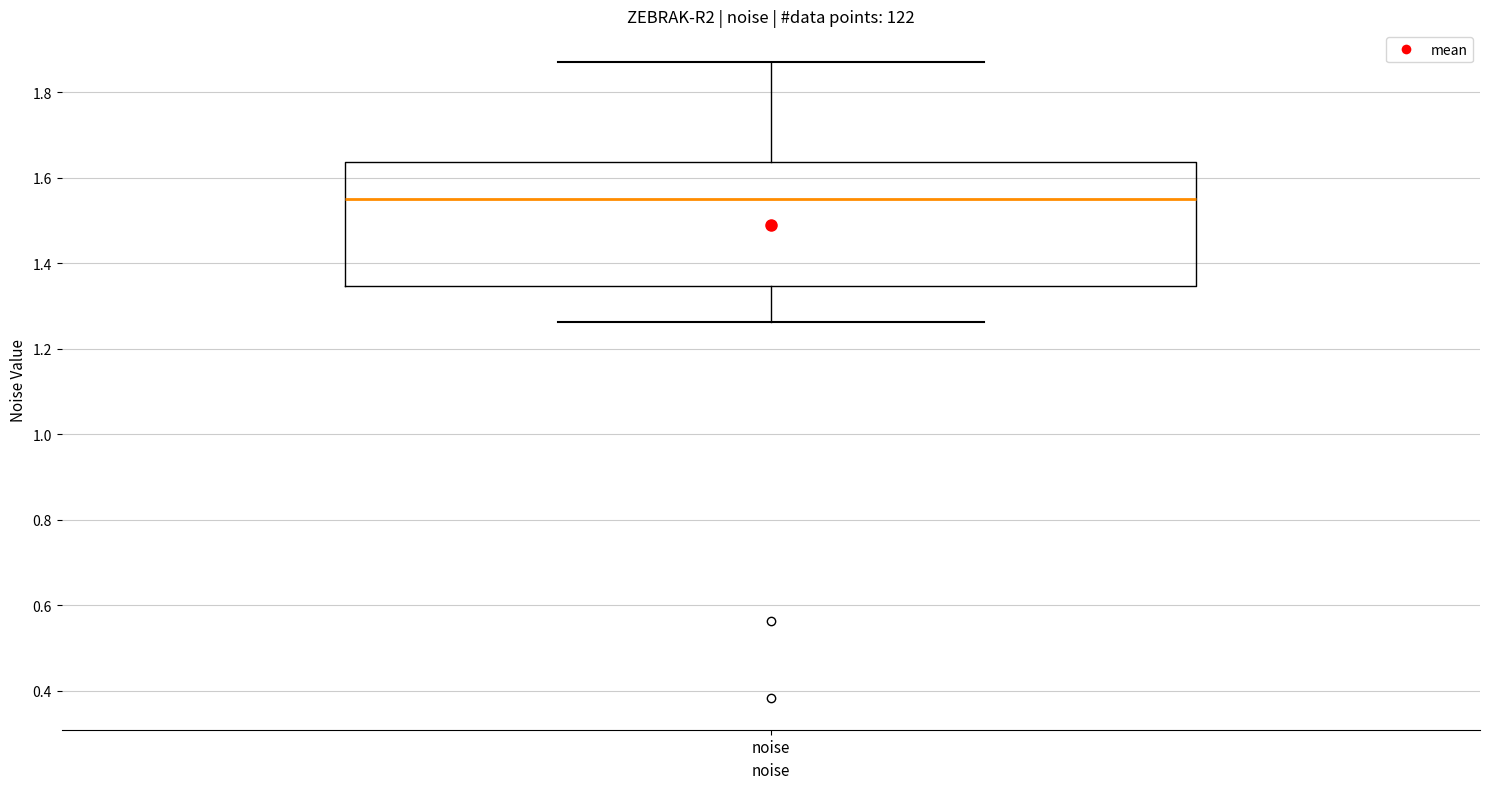

Transcribe this box plot: give where the median line is, the range the box spans, and where the two whiskers end, as read against the y-axis. The values are not printed on the chart, so give them approximately, as read against the axis.

median 1.56, box 1.34 to 1.64, whiskers 1.26 to 1.88